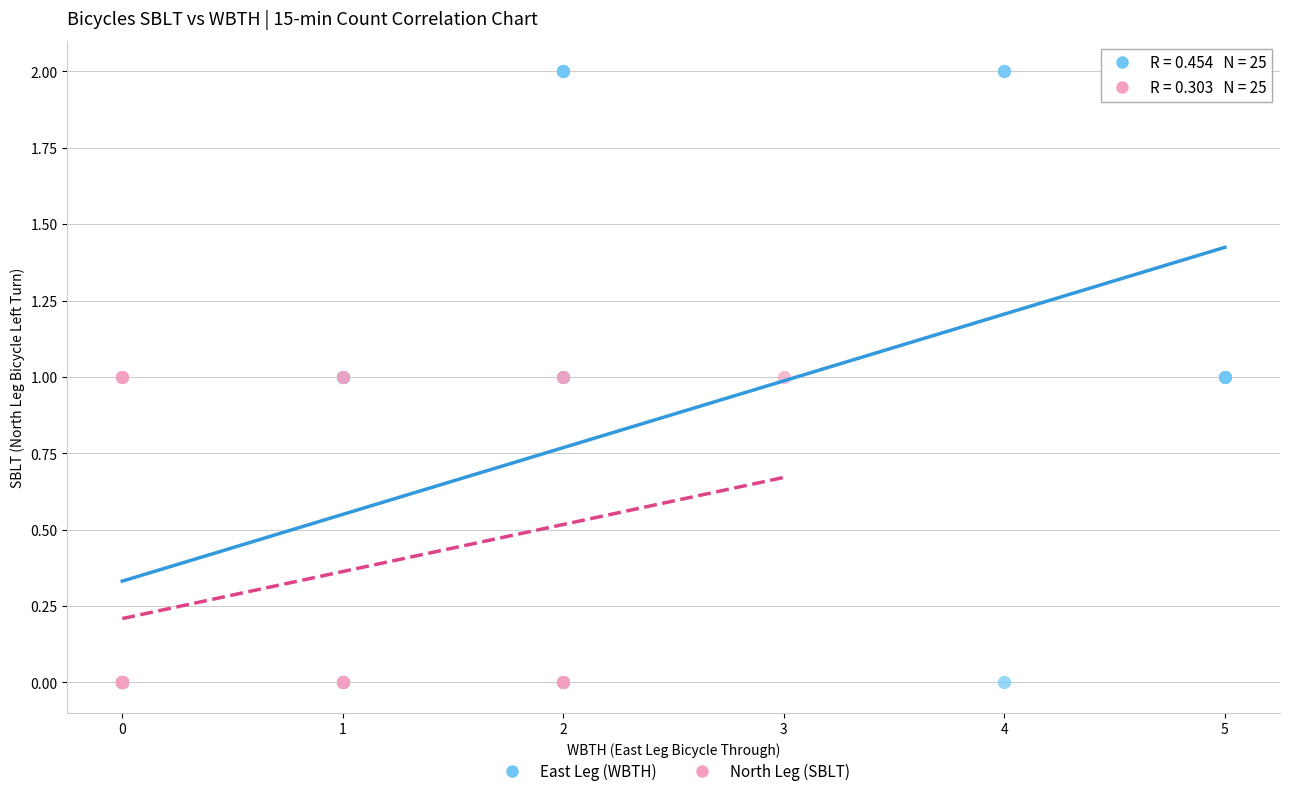

Which series has the widest spread of Y values?

East Leg (WBTH)